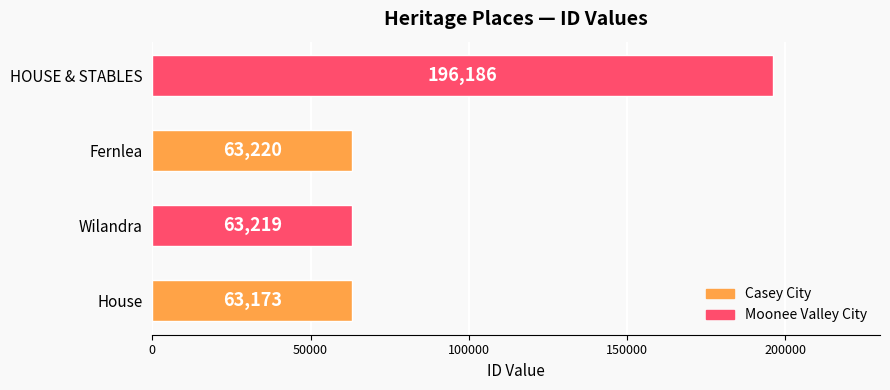

How many data points are less than 63220?

2